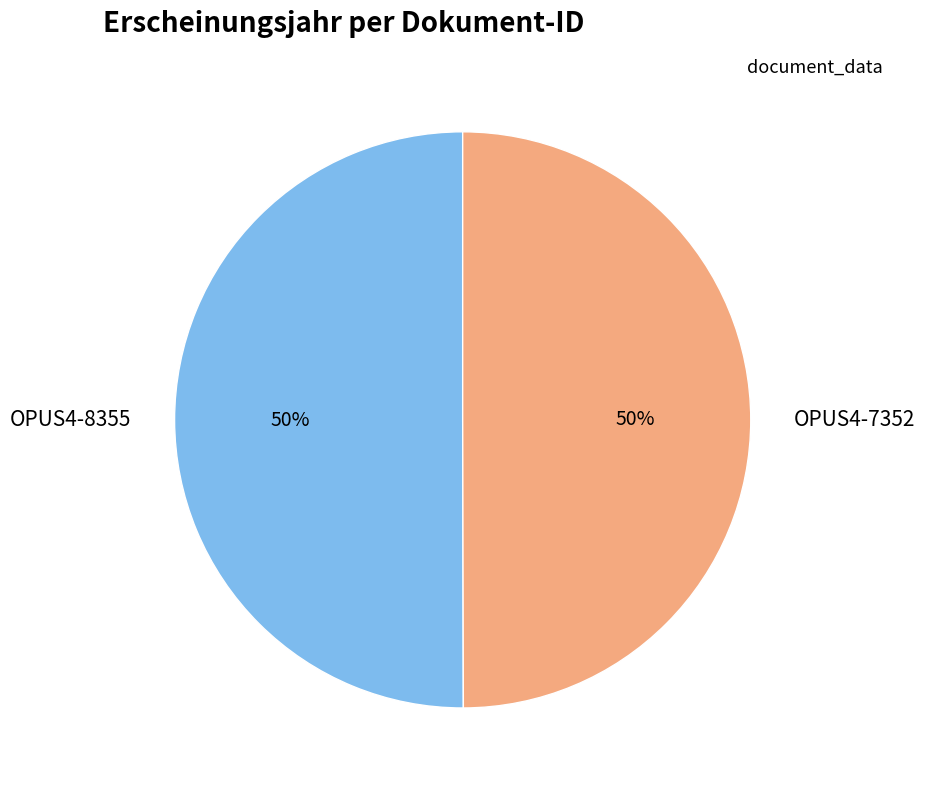

To the nearest percent, what percentage of the pie is OPUS4-8355?

50%